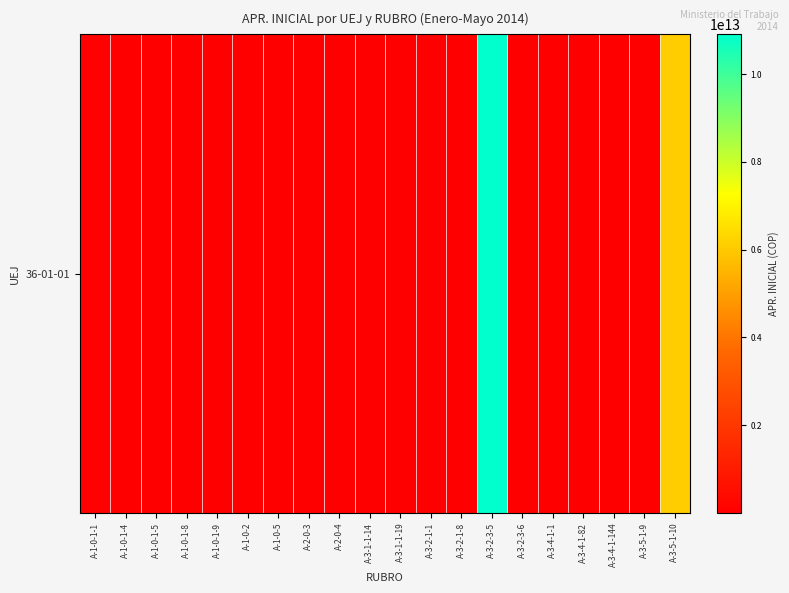

What is the smallest value displayed?

27355000